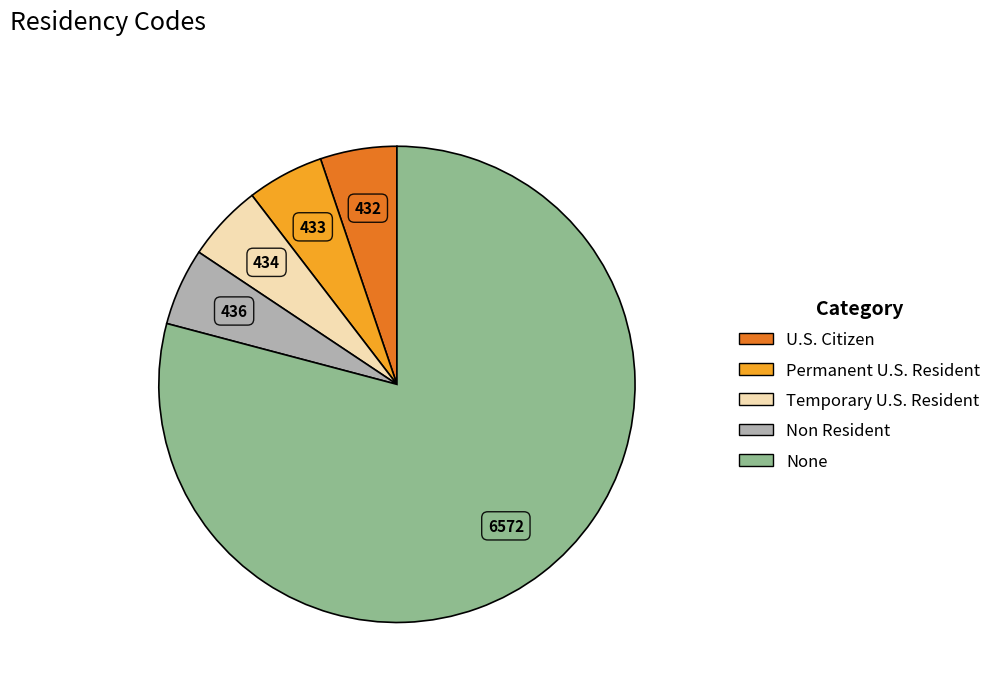

Approximately how many times larger is the value at Temporary U.S. Resident compared to Permanent U.S. Resident?

1.0